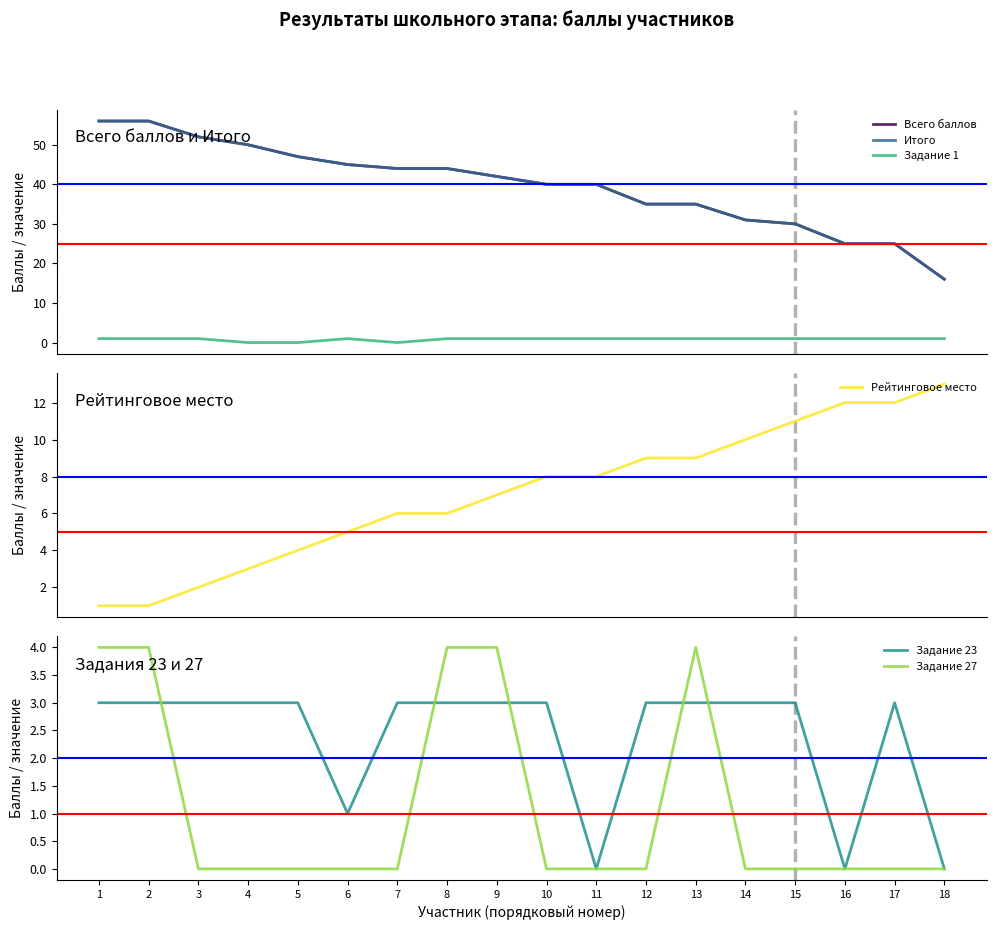

How many data points in Рейтинговое место are above 8?

7